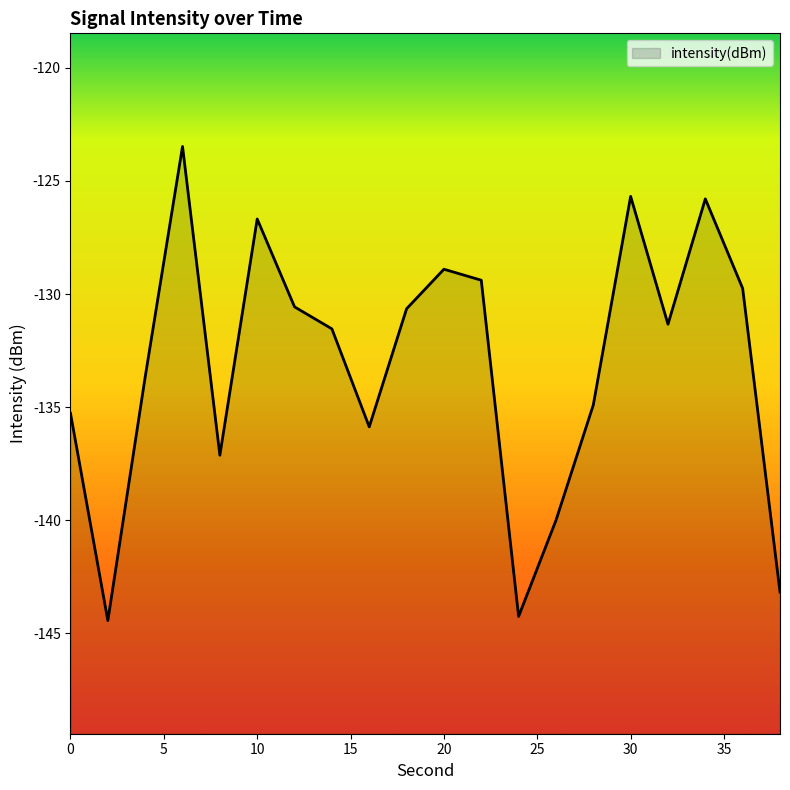

Is it true that the value at 8 is -137.1?

True